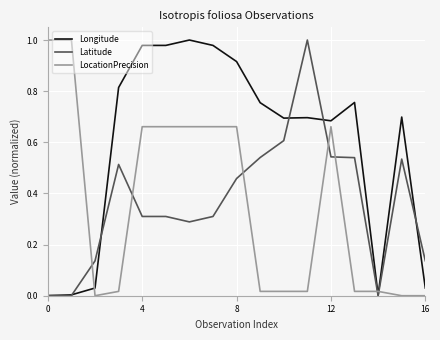

Which series has the largest total across all categories?

Longitude